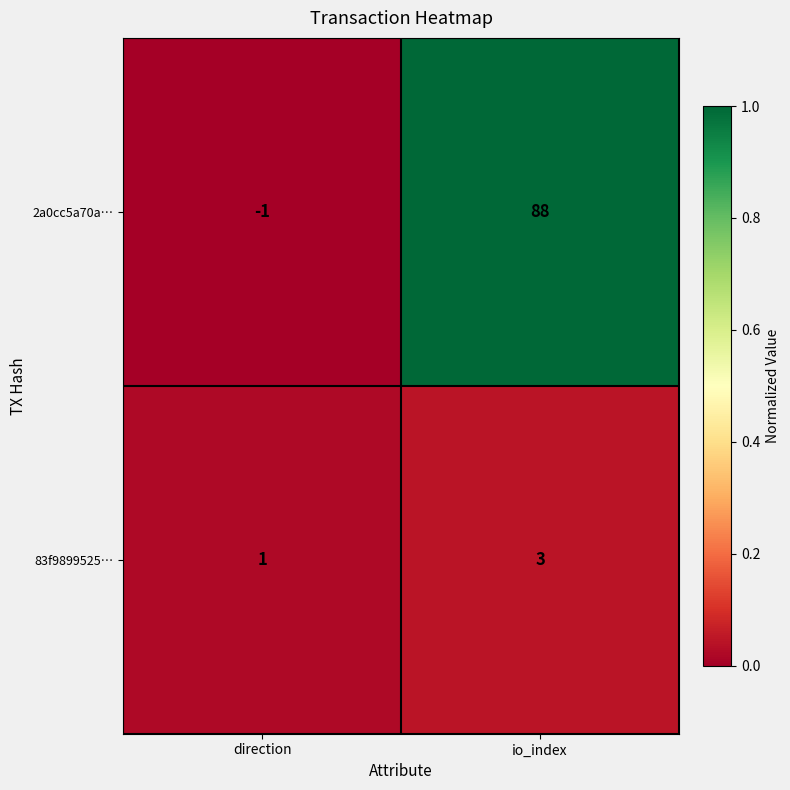

Reading left to right, transcribe all the data shown in this chart.

2a0cc5a70a…: -1	88
83f9899525…: 1	3